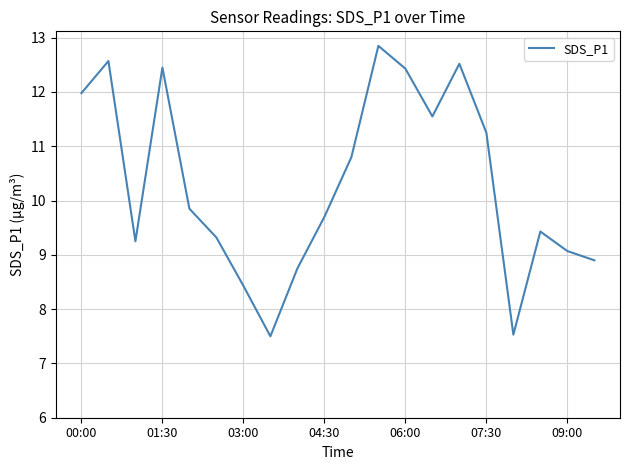

Is this an area chart (filled region under the line)?

No